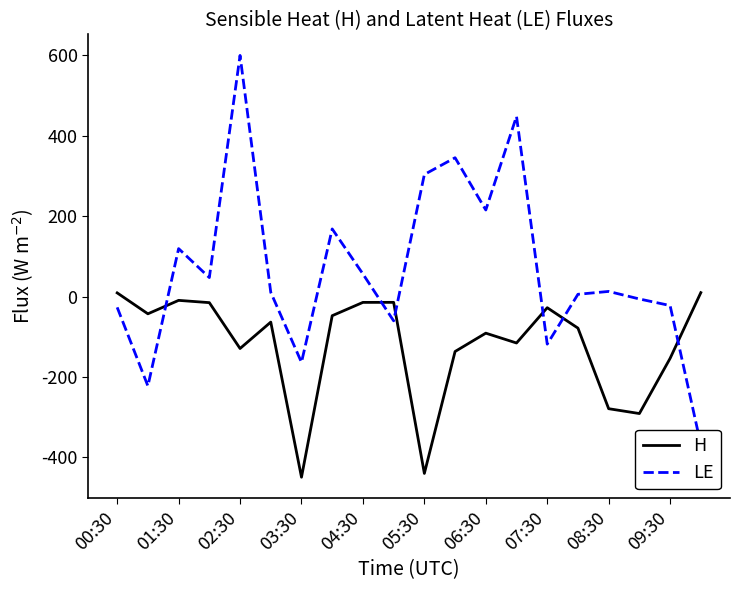

What is the lowest value of the H series?

-449.2